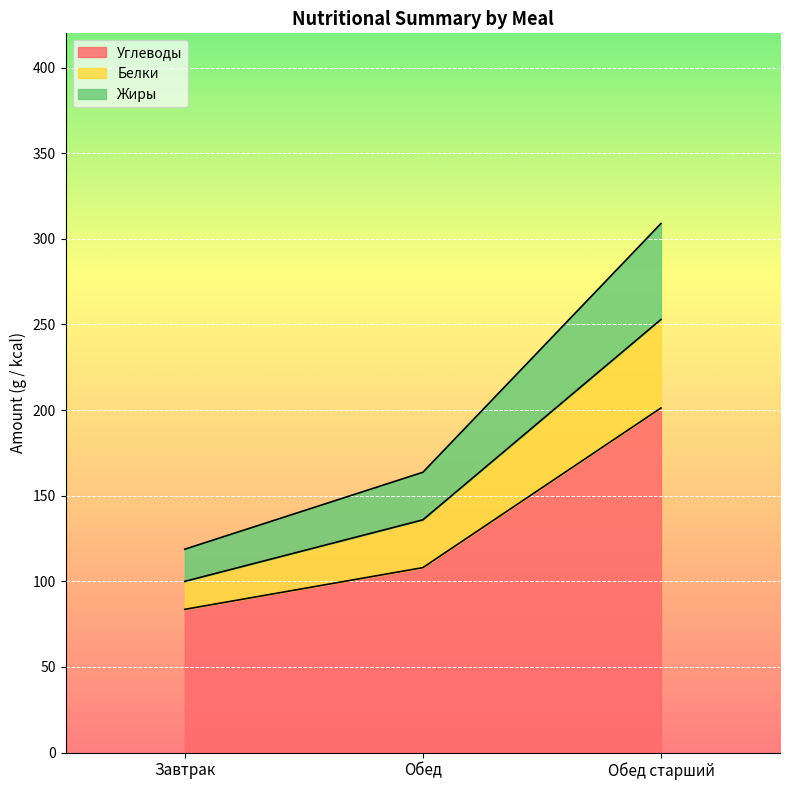

Where is Жиры nearest to the value 176?

Обед